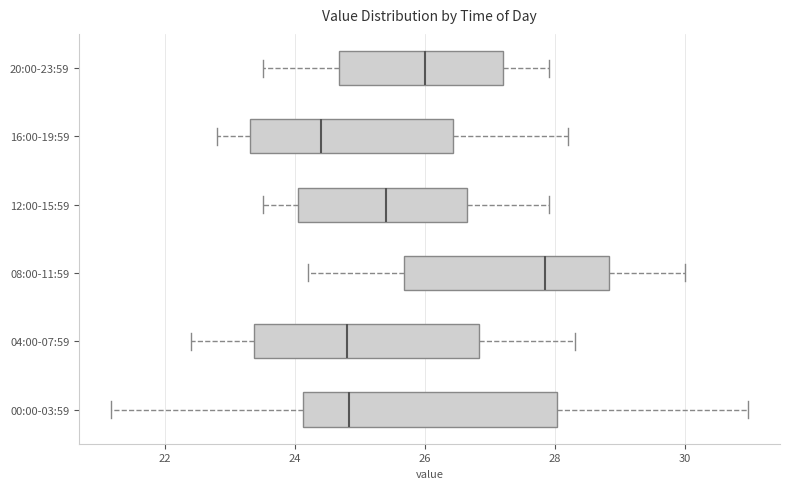

Which box has the furthest to the left median line?

16:00-19:59